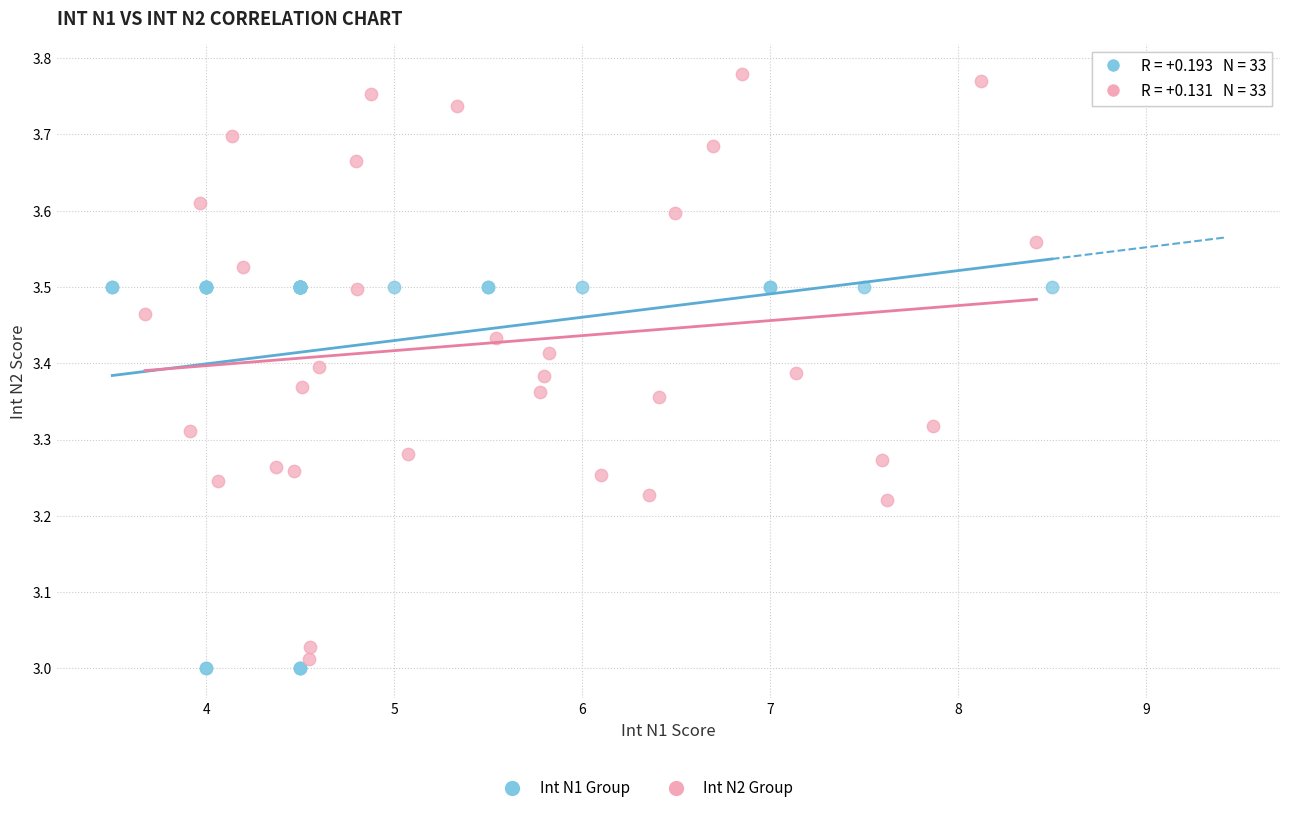

Which series has the largest Y range (max minus min)?

Int N2 Group